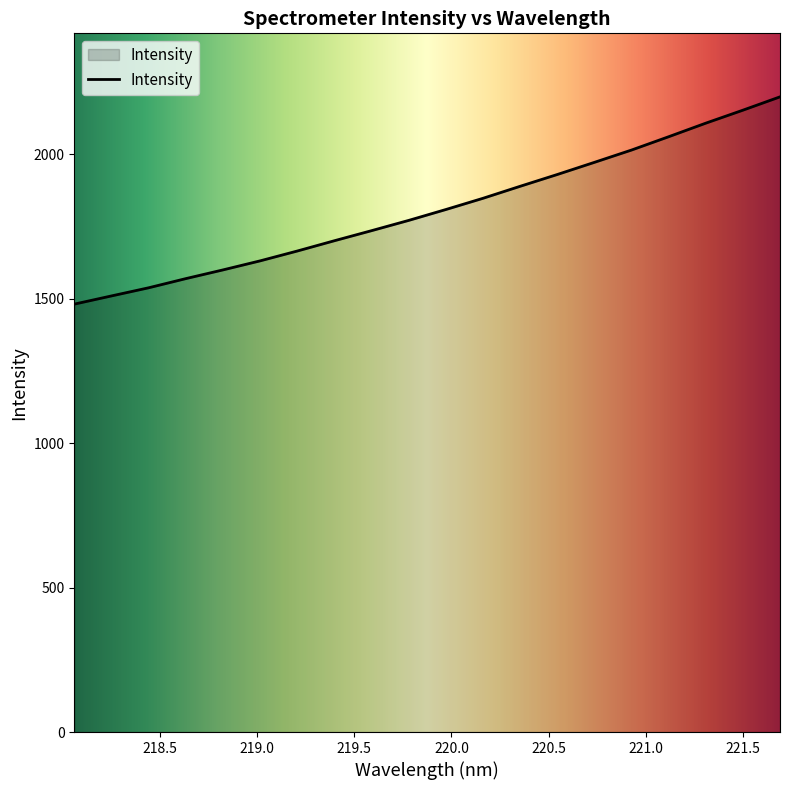

What is the greatest value displayed?

2198.8